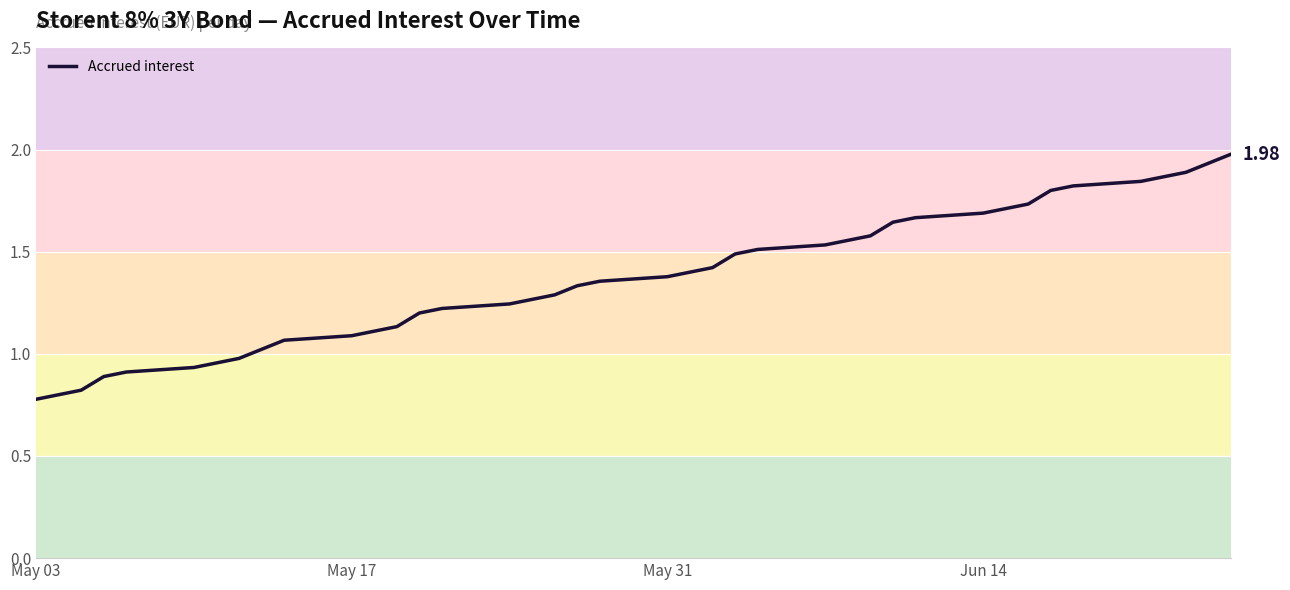

Which label corresponds to the smallest value in the chart?

May 03